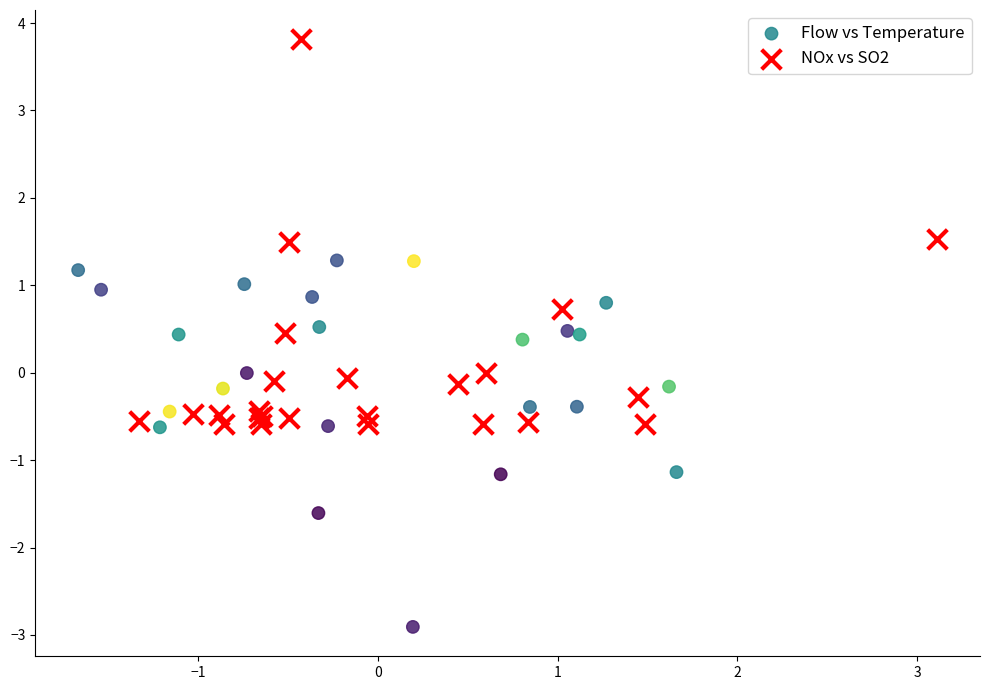

Which series reaches the maximum Y coordinate?

NOx vs SO2